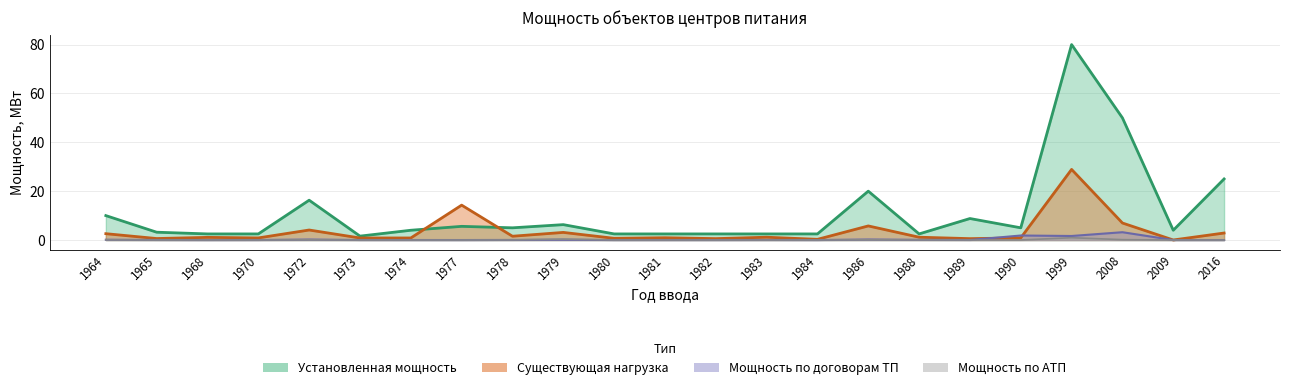

Does the chart display data point markers on the line(s)?

No